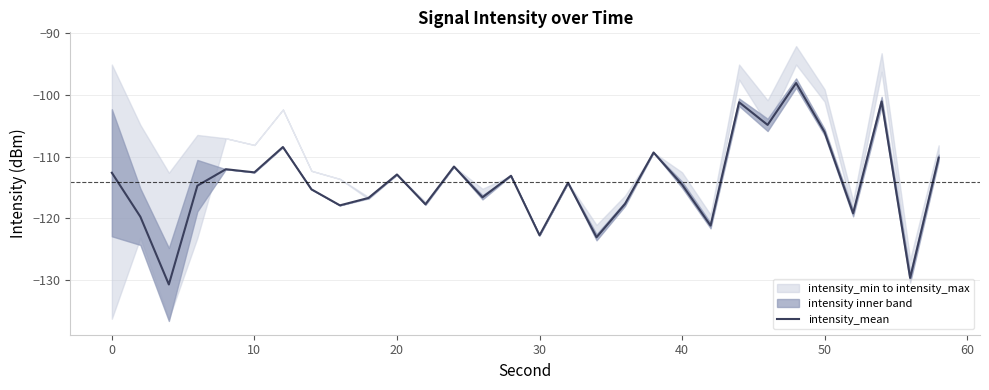

What is the value of the 6th point from the left?

-112.6